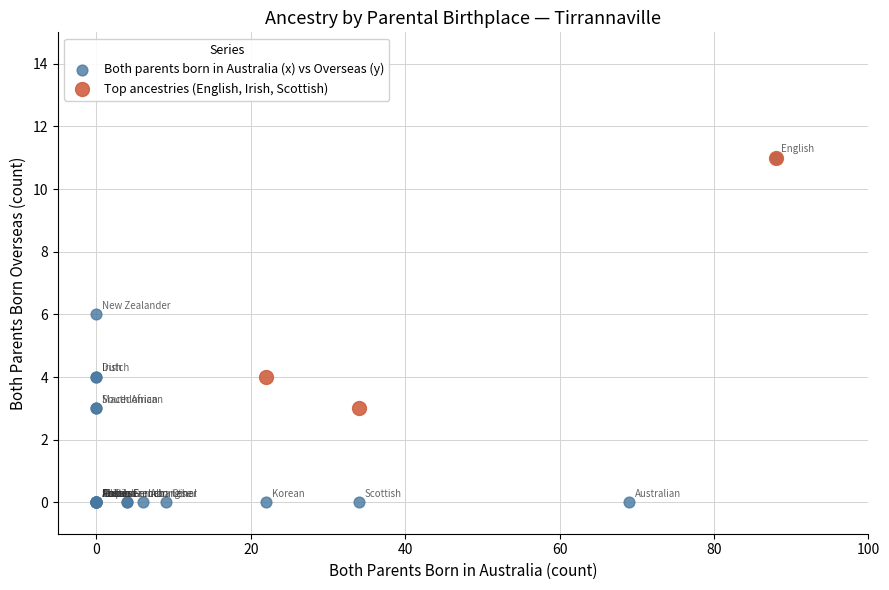

Which series contains the lowest Y value?

Both parents born in Australia (x) vs Overseas (y)